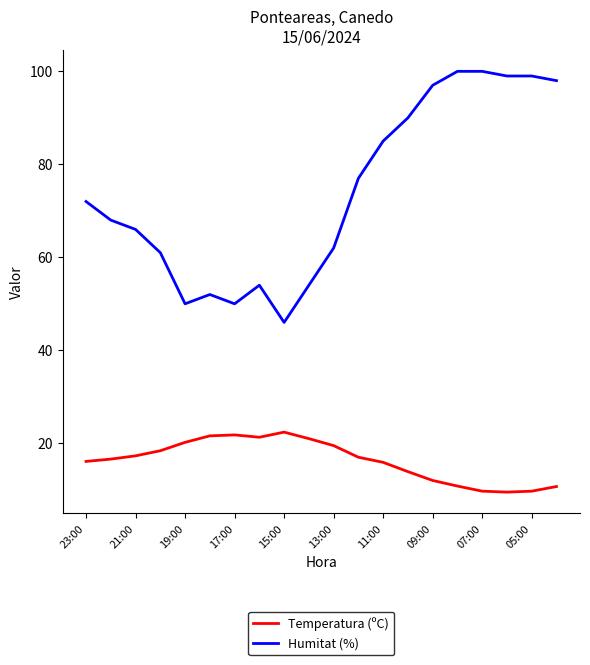

What is the lowest value of the Humitat (%) series?

46.0